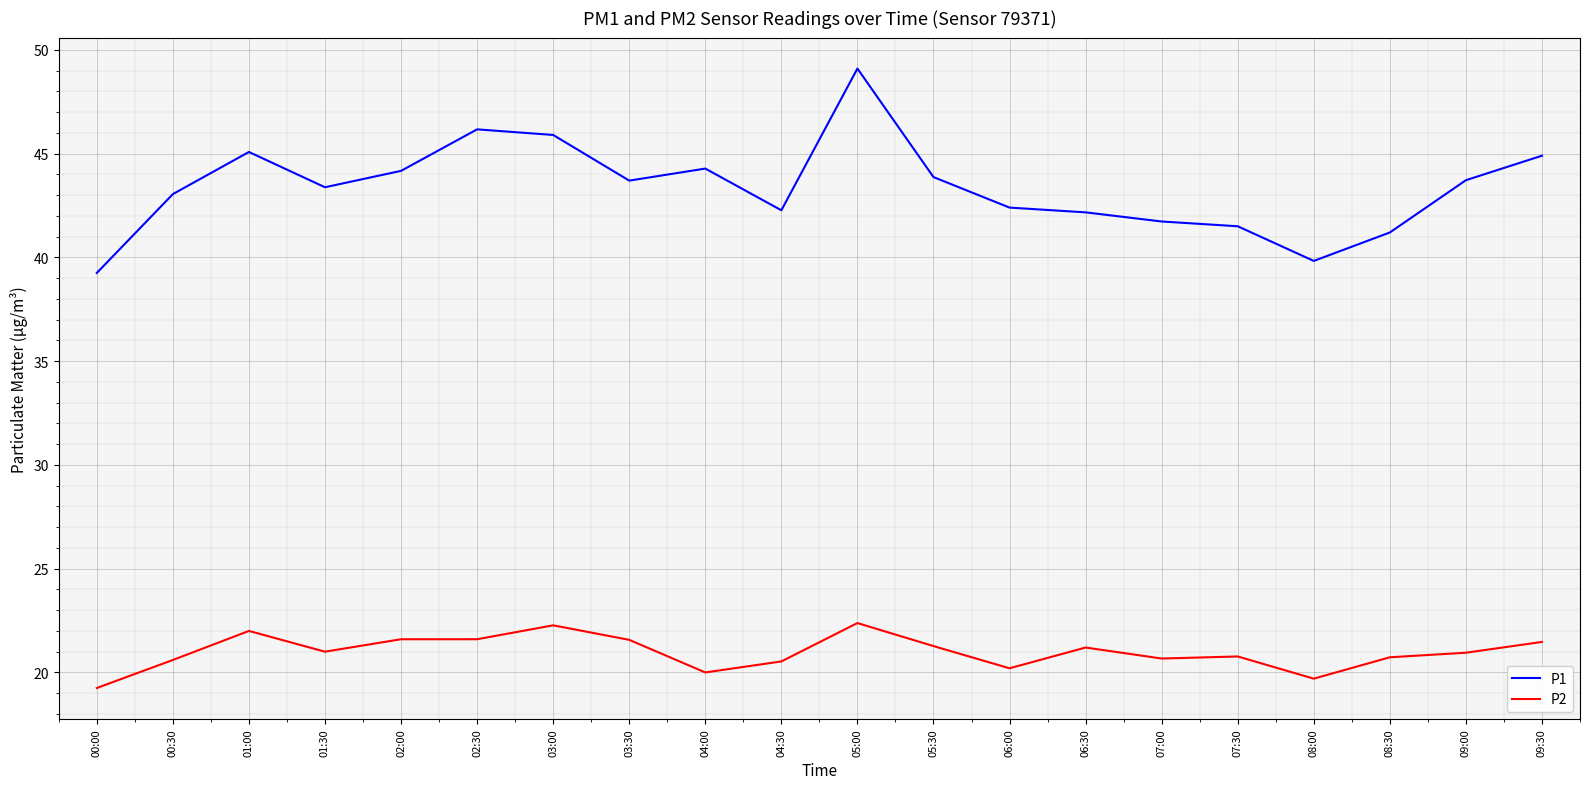

At which label does P1 reach its minimum?

00:00